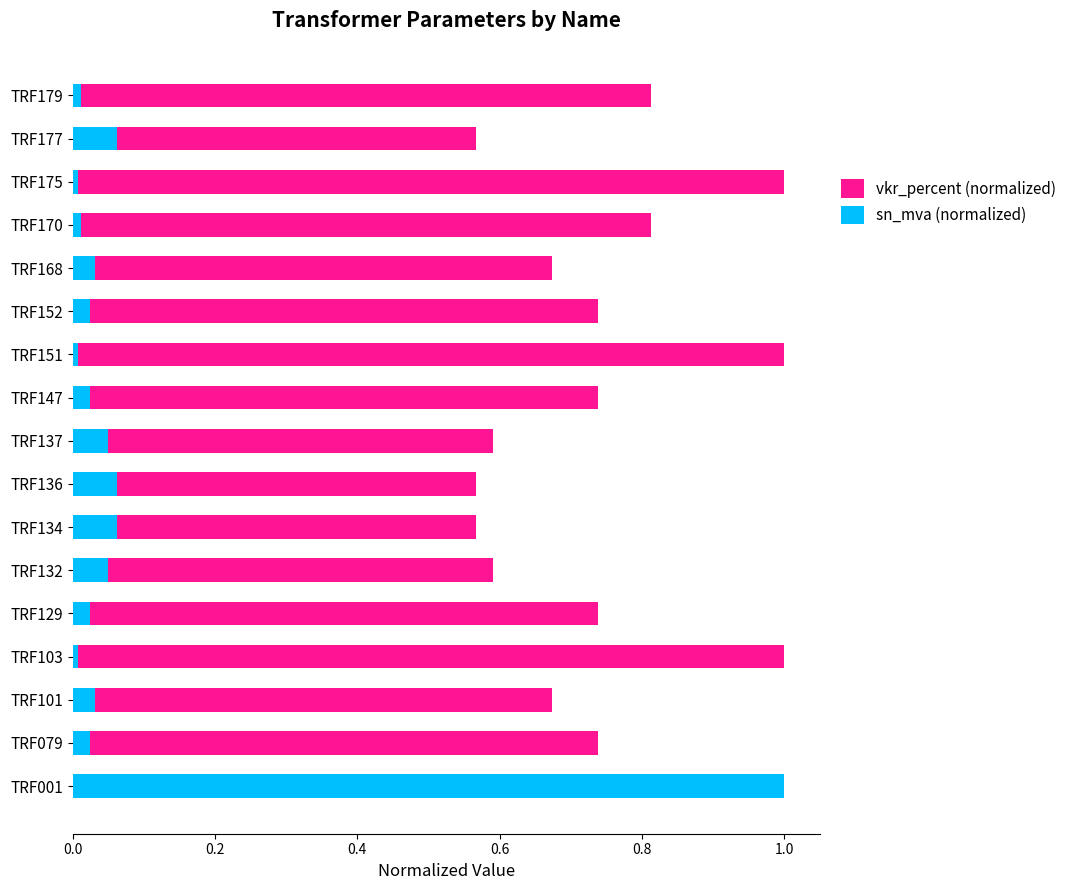

Between TRF129 and TRF152, which series saw the biggest shift?

vkr_percent (normalized)